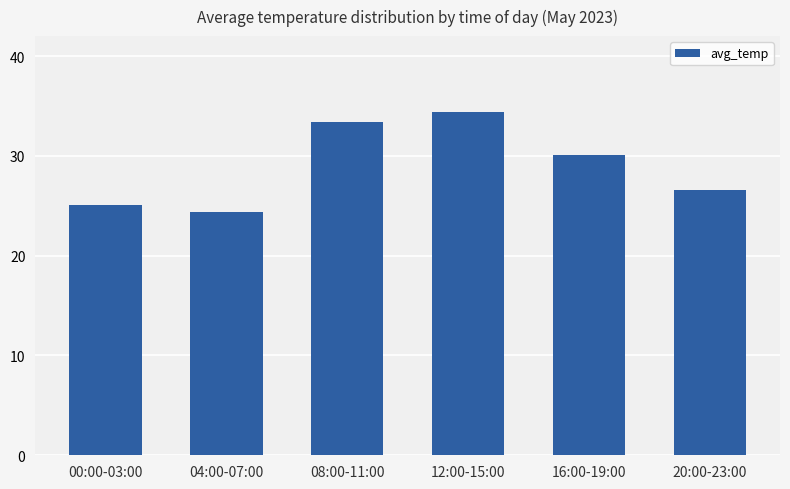

Between 00:00-03:00 and 16:00-19:00, which is larger?

16:00-19:00